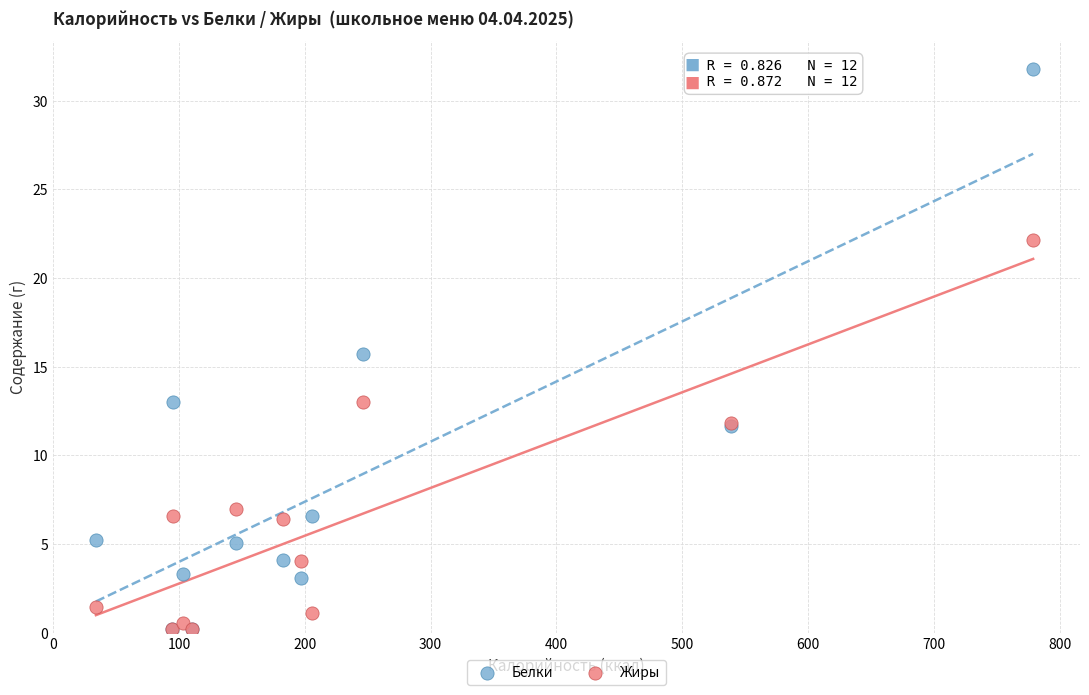

Which series has the largest Y range (max minus min)?

Белки